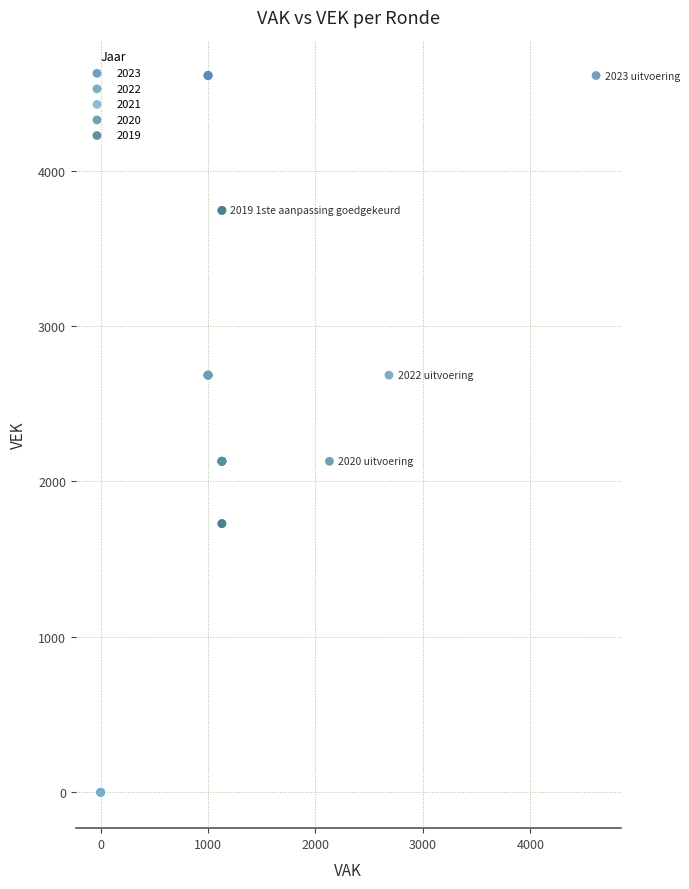

Which series contains the highest Y value?

2023